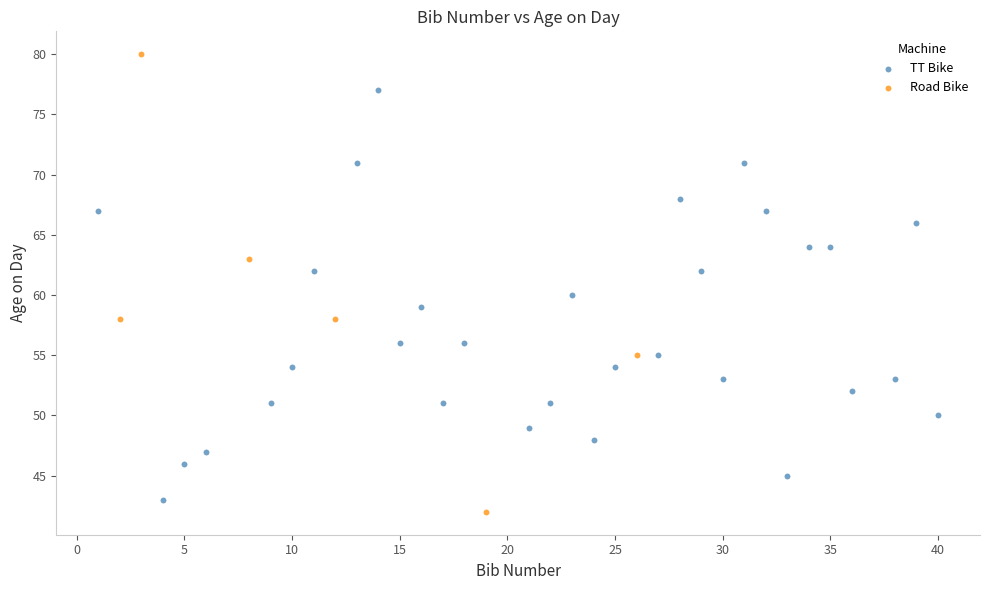

Which series reaches the maximum Y coordinate?

Road Bike